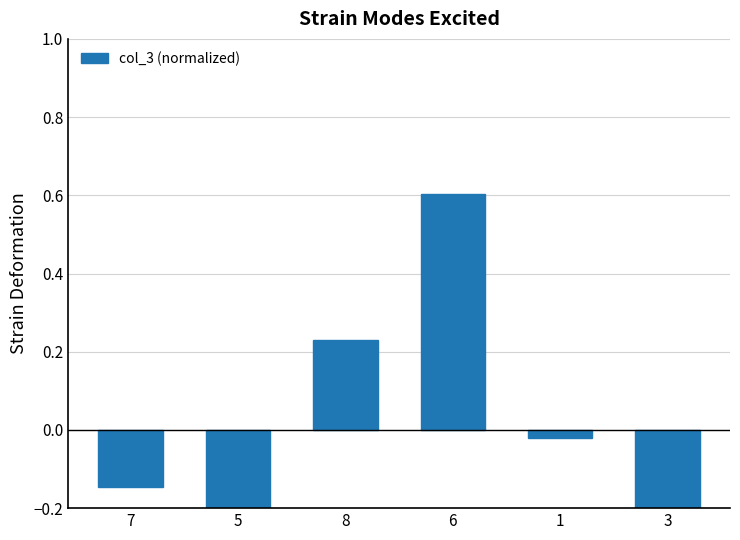

What is the sum of the values at 7 and 3?

-0.4